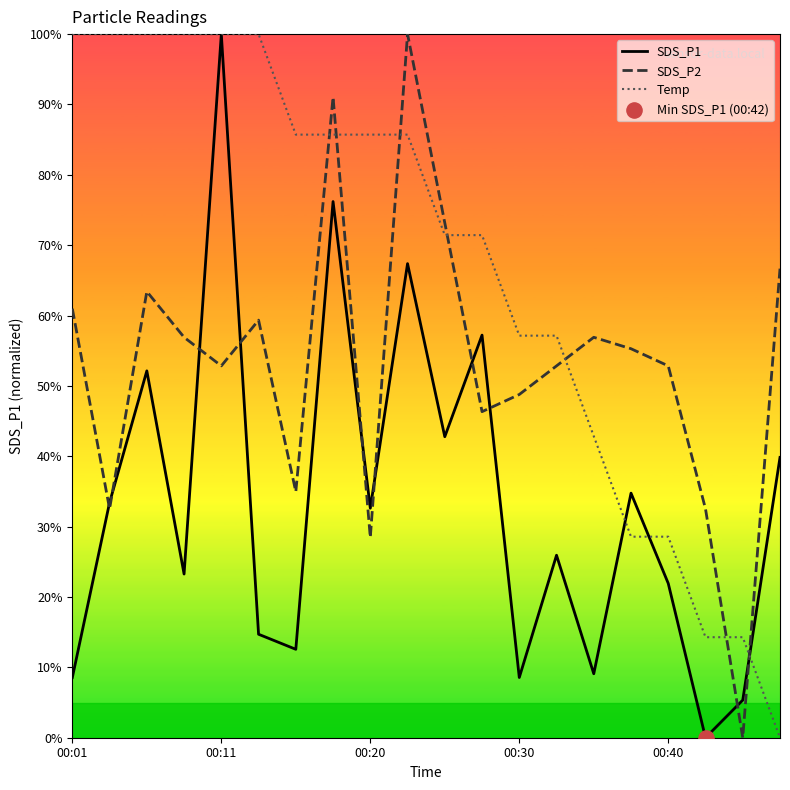

Which series contains the highest Y value?

SDS_P1